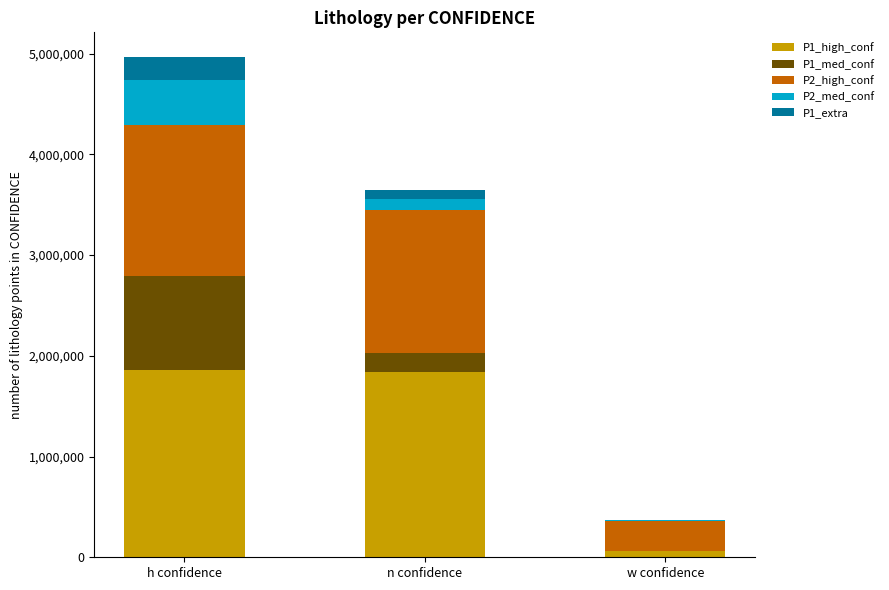

Are the bars horizontal?

No